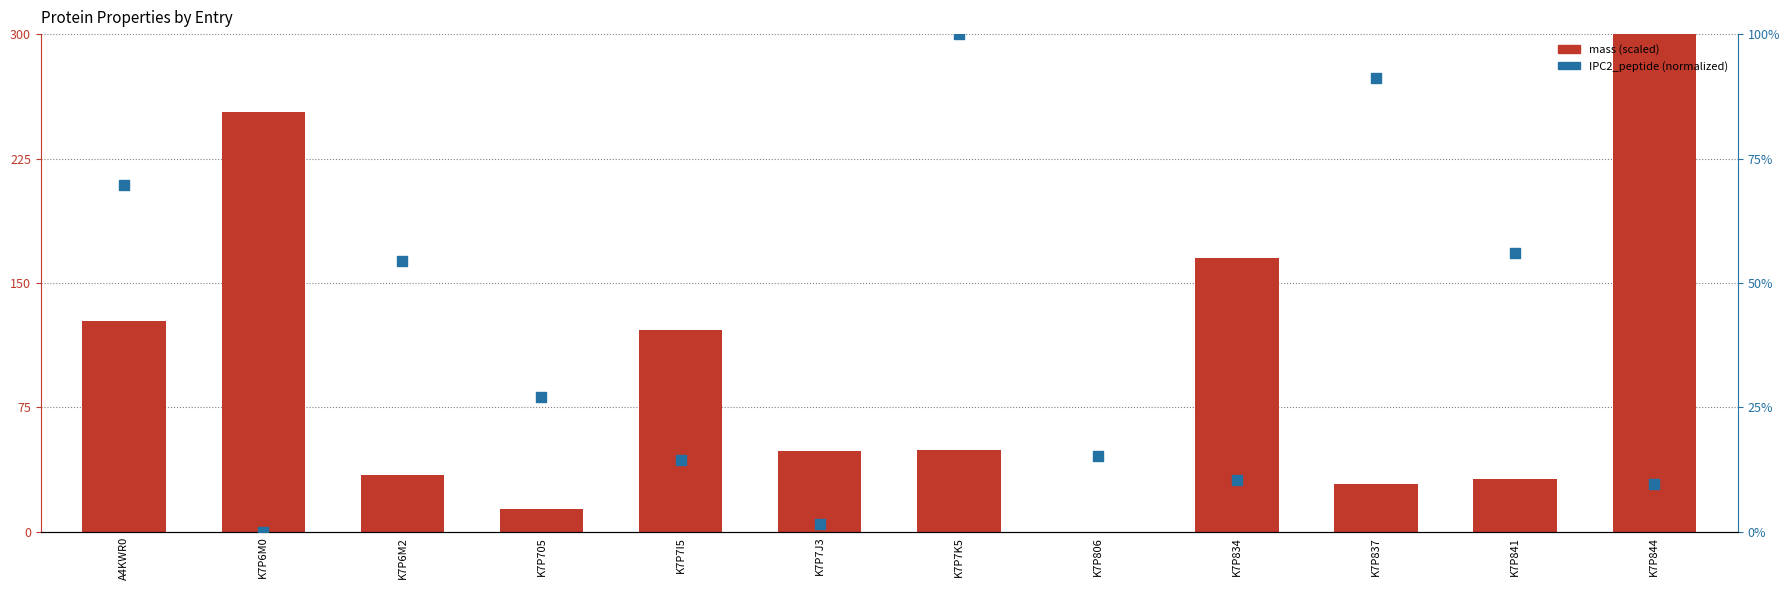

Which series has the largest total across all categories?

mass (scaled)